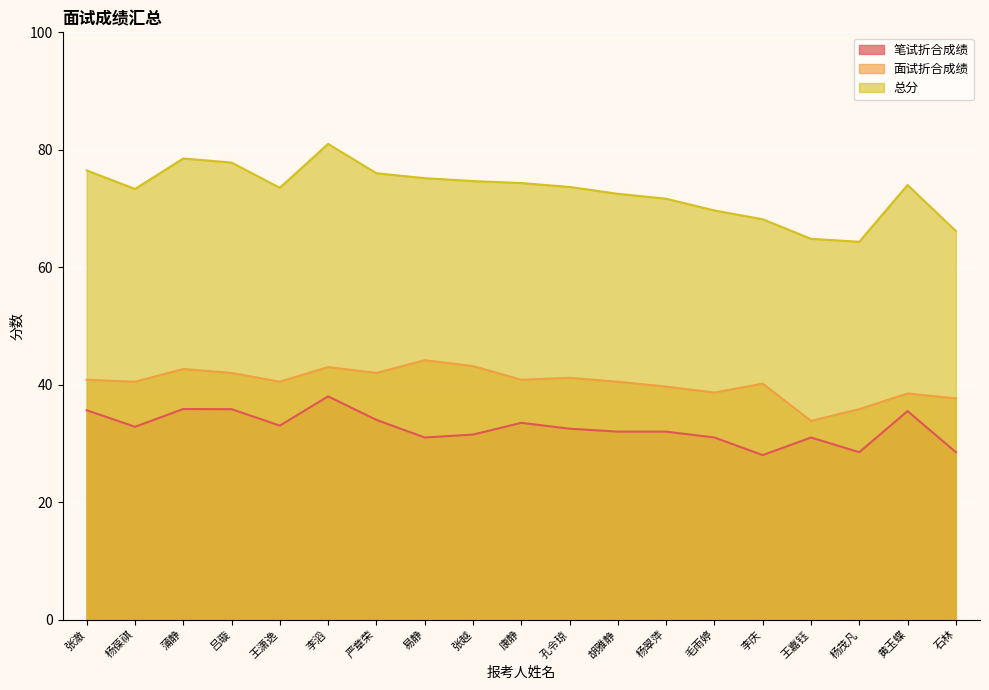

Which series changed the most between 易静 and 康静?

面试折合成绩